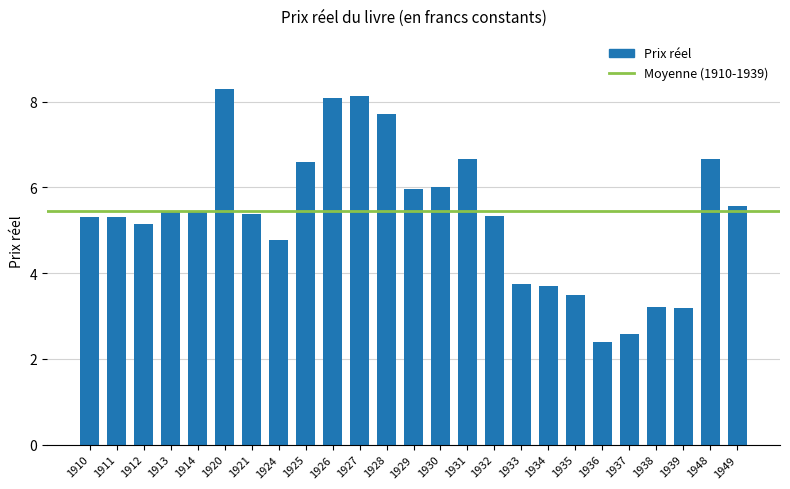

What is the value of the 2nd bar from the left?

5.3